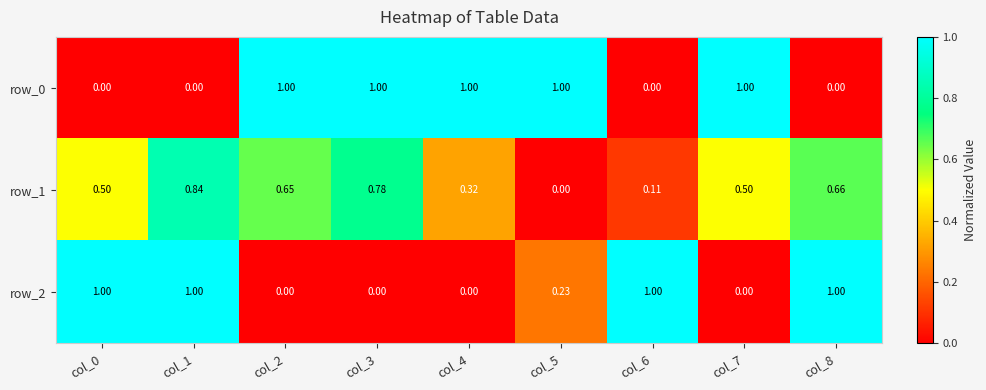

The value of row_2 at col_3 is -0.4. True or false?

False